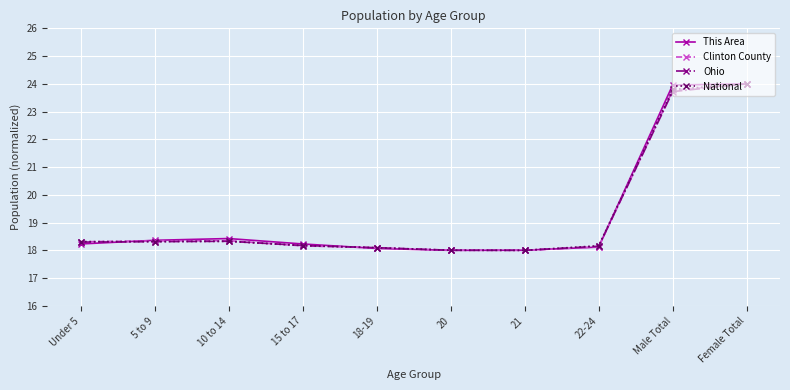

Is it true that National equals 24.3 at 20?

False